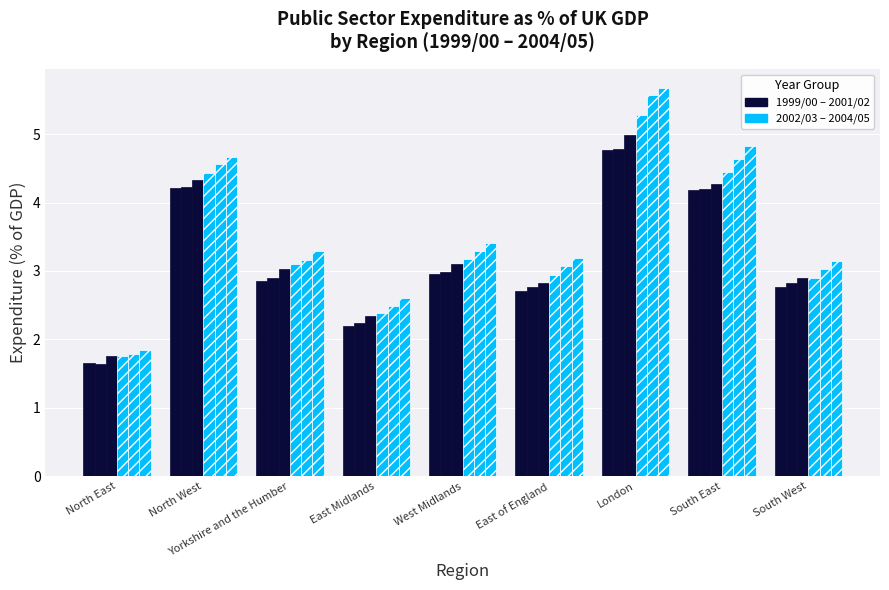

Between London and Yorkshire and the Humber, which is larger?

London